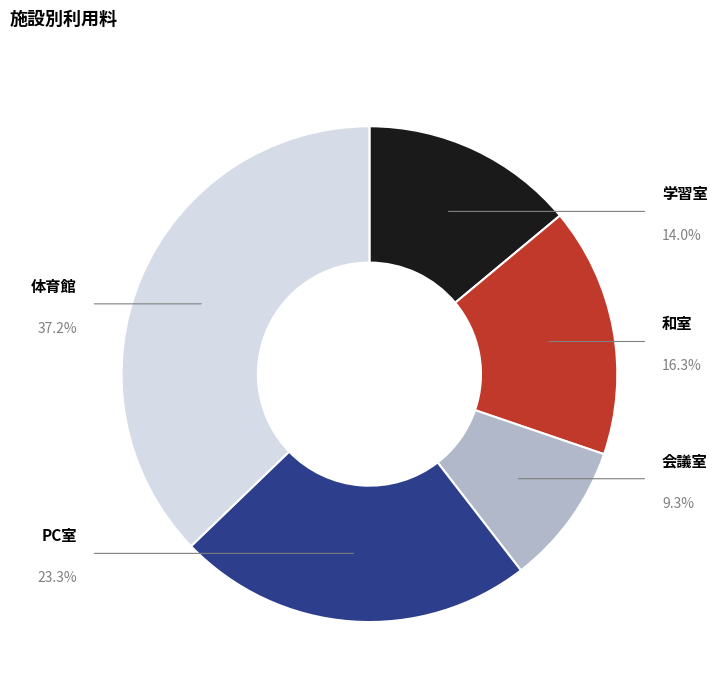

To the nearest percent, what is the average slice percentage?

20%